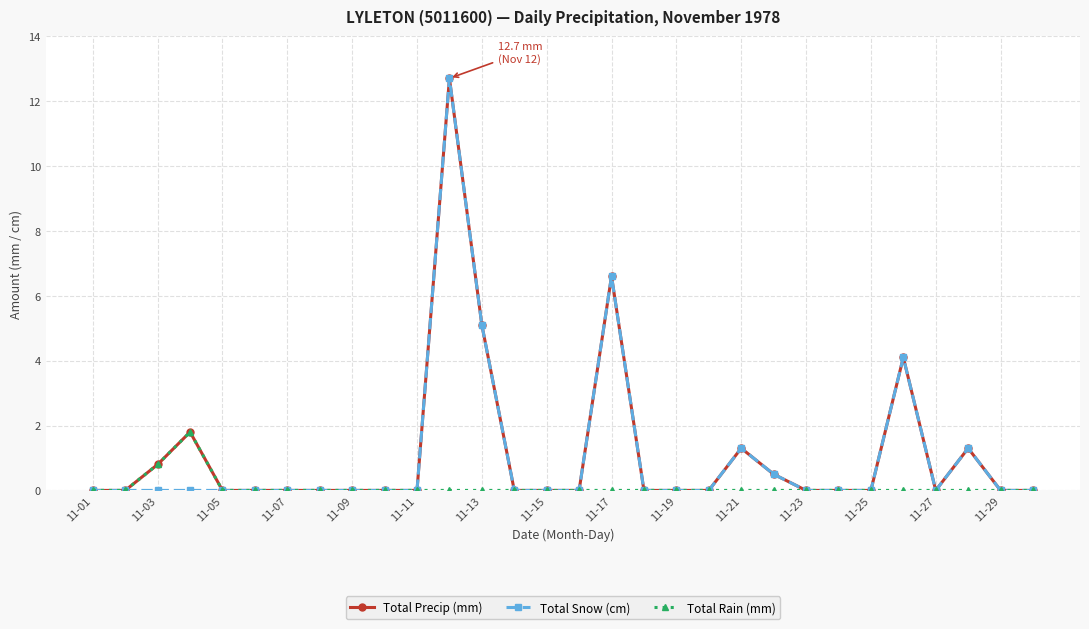

What is the difference between the maximum and minimum values in the Total Rain (mm) series?

1.8